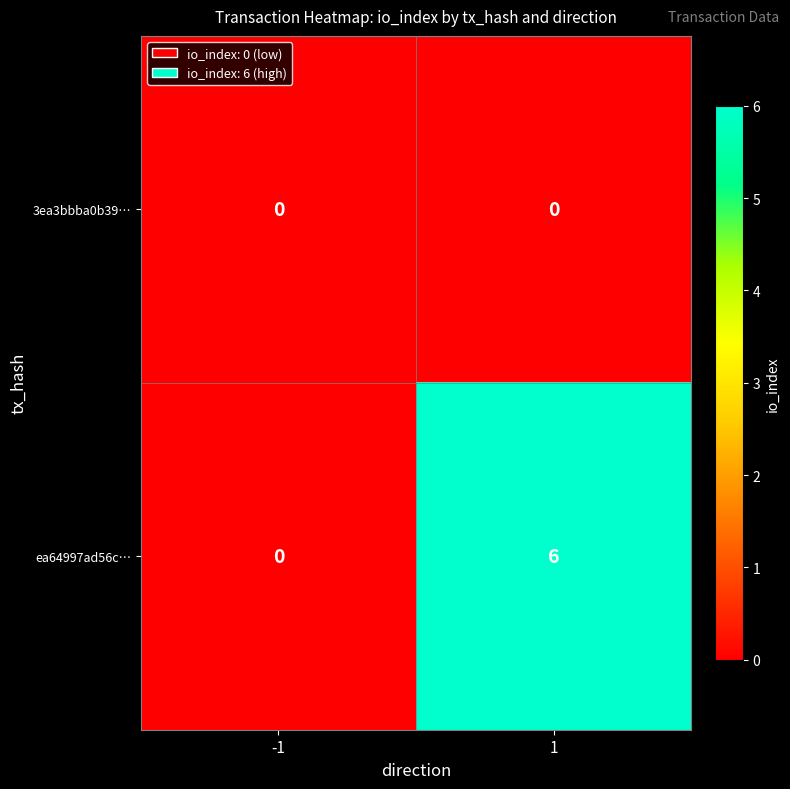

At how many categories does at least one series exceed 5?

1